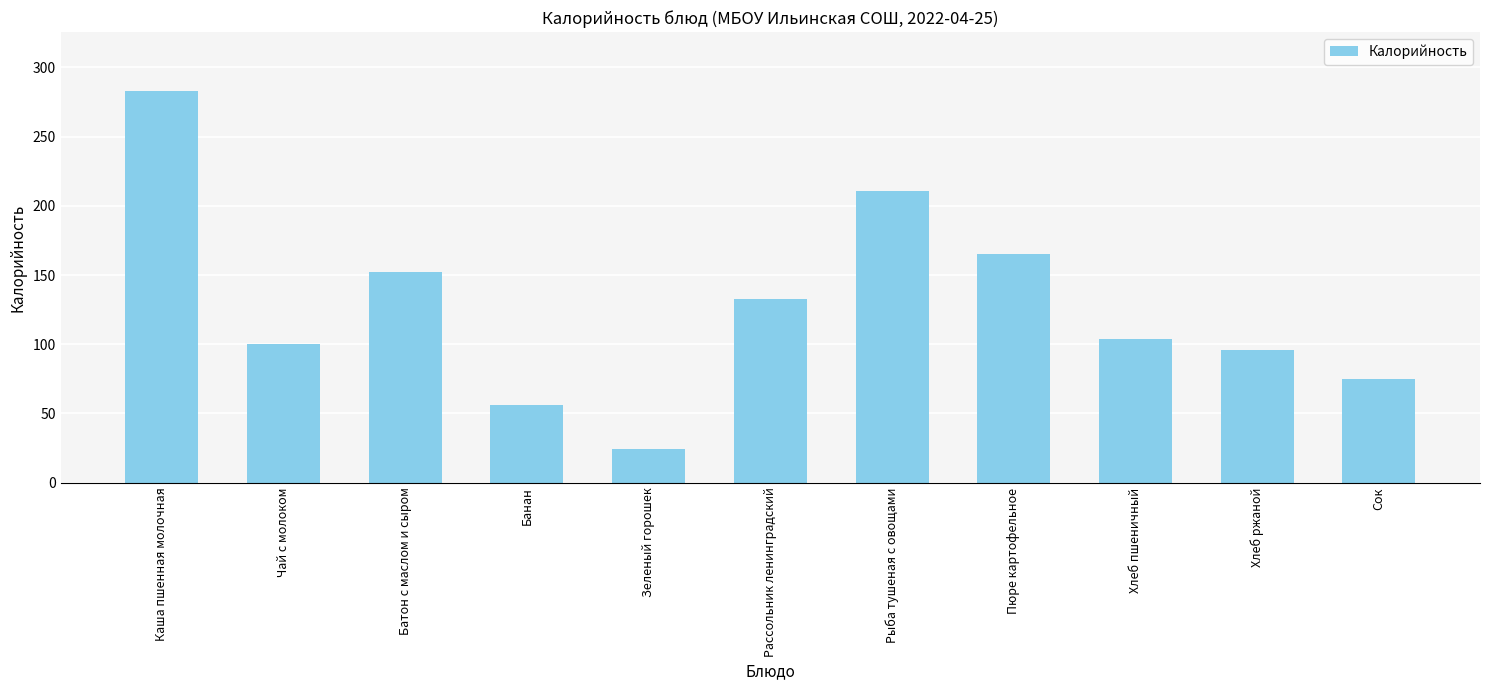

Where is the data nearest to the value 153?

Батон с маслом и сыром